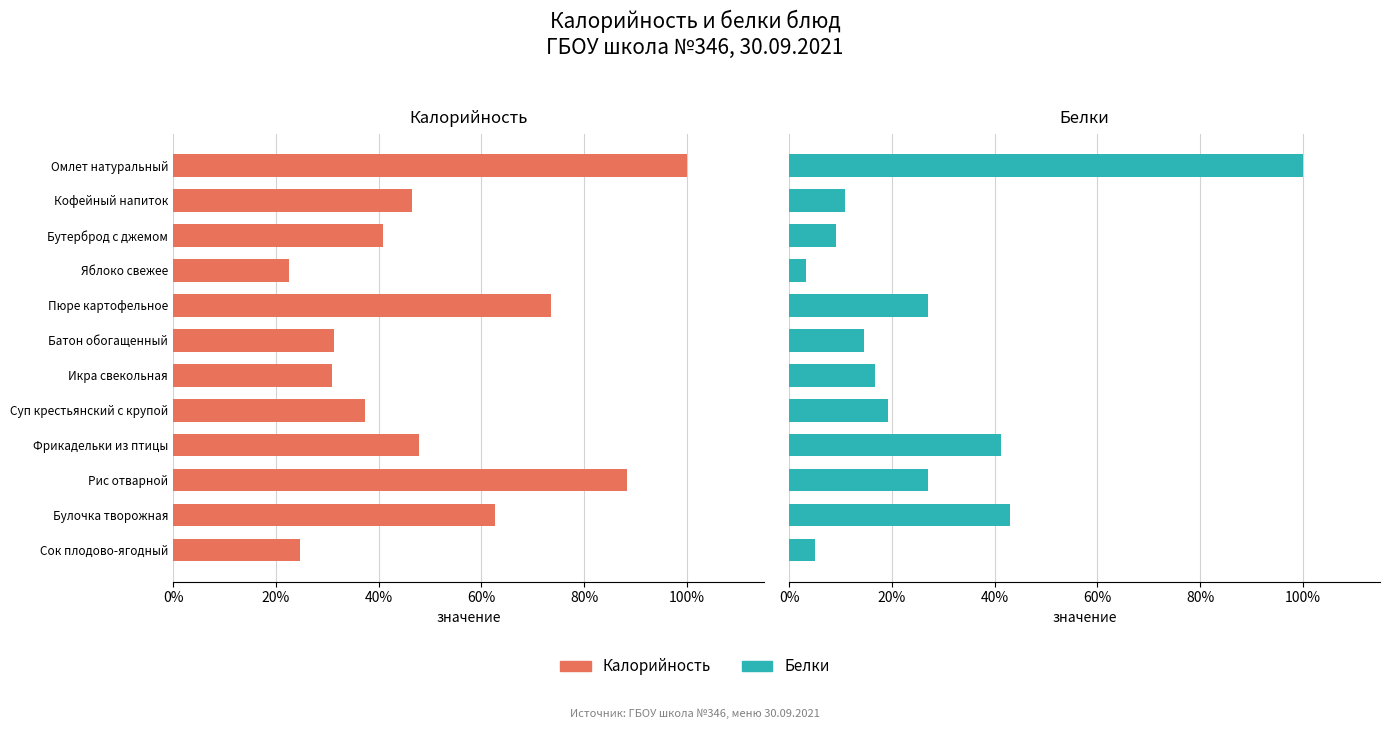

What is the sum of the Белки values at Суп крестьянский с крупой and Омлет натуральный?

119.3